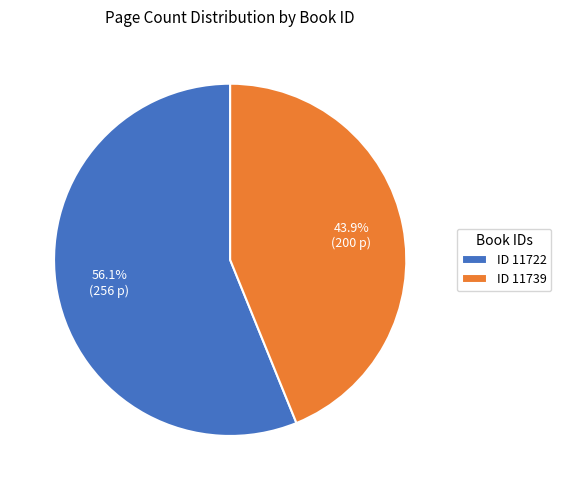

Does ID 11722 account for over 50% of the chart?

Yes